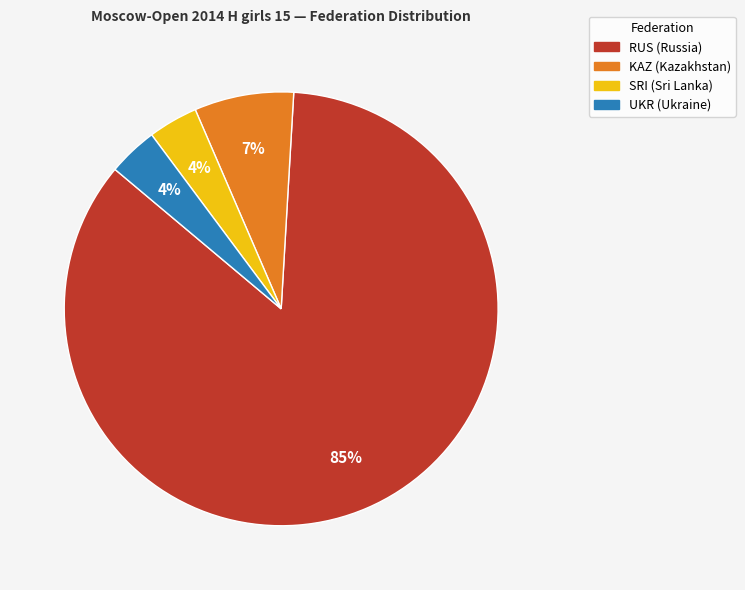

The RUS slice represents 98% of the pie. True or false?

False